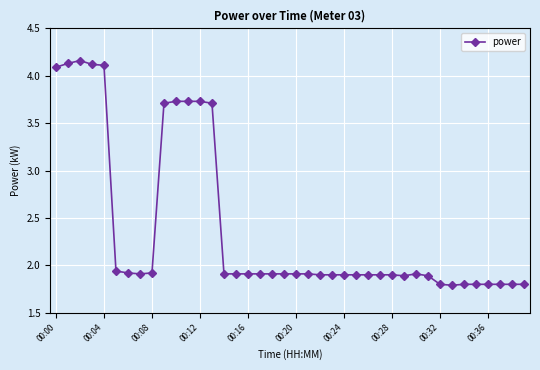

What is the value of the 36th point from the left?

1.8